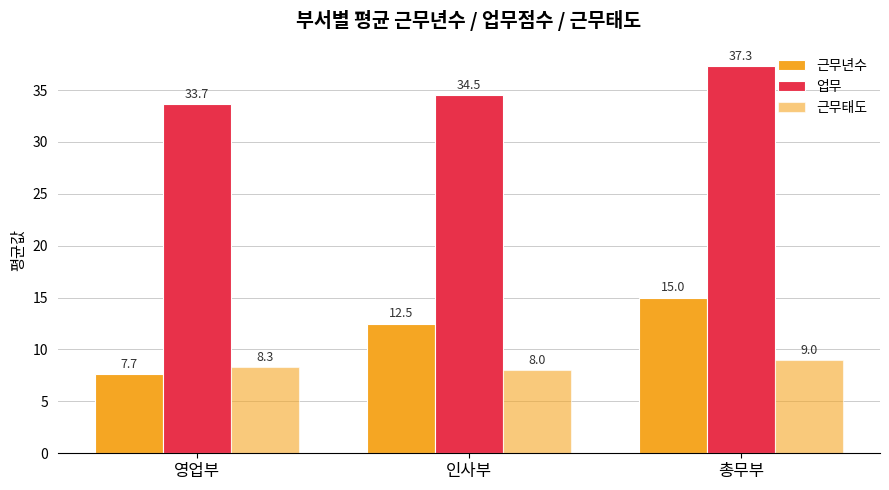

Reading right to left, extract all data points from this chart.

근무년수: 15.0	12.5	7.7
업무: 37.3	34.5	33.7
근무태도: 9.0	8.0	8.3